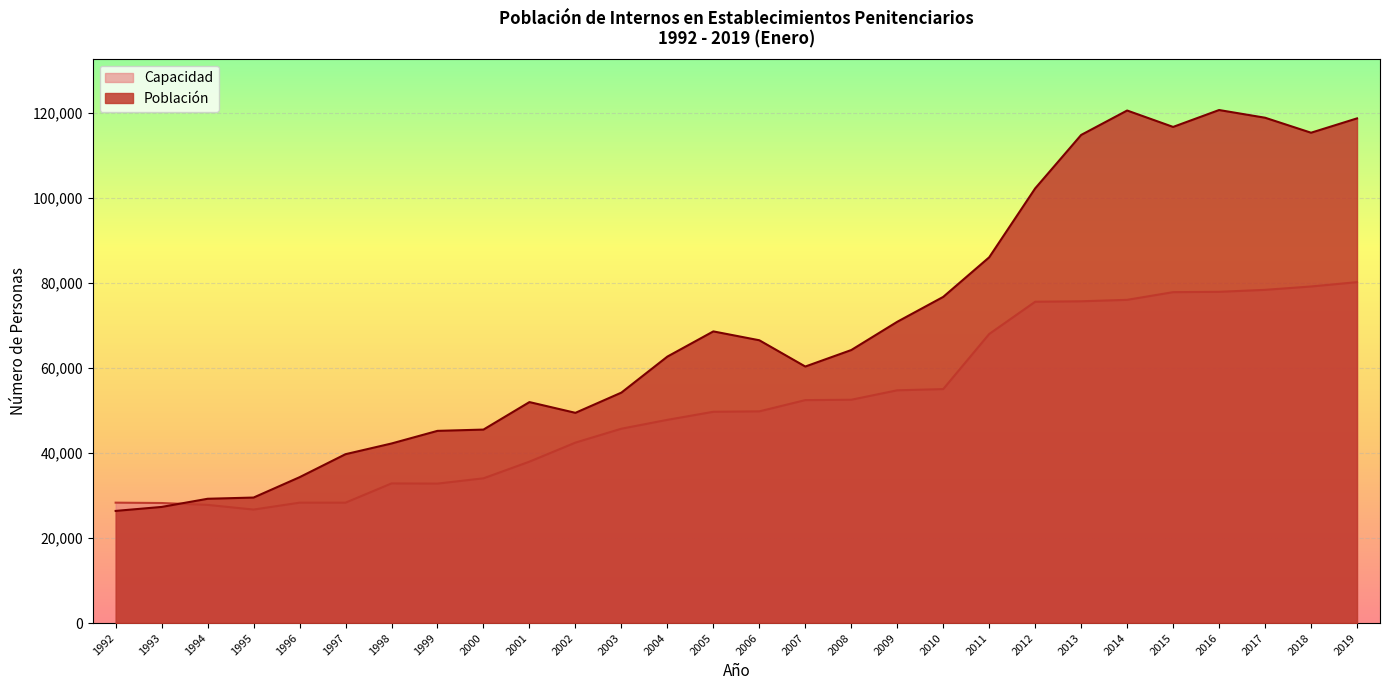

What value does the Población series have at 1994, to the nearest 10?

29250